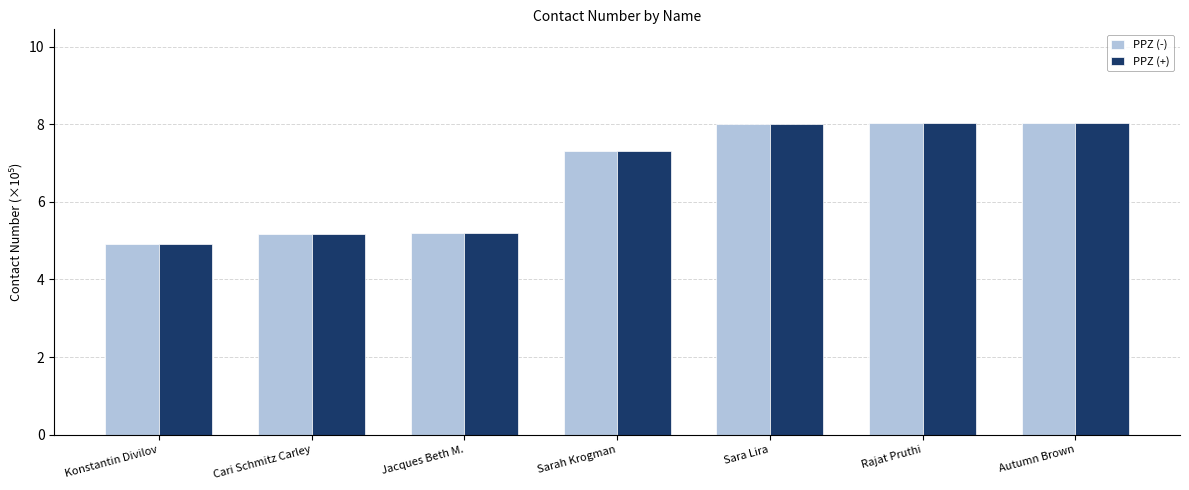

Is the value of PPZ (-) at Sarah Krogman greater than the value of PPZ (+) at Konstantin Divilov?

Yes